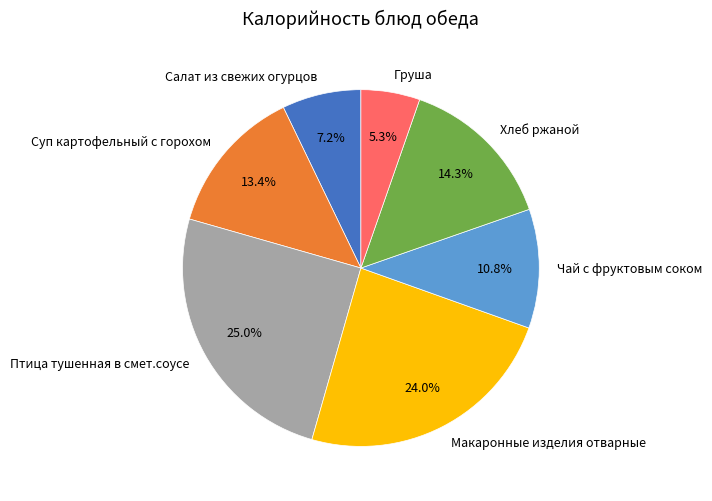

Is there any slice that represents more than half of the pie?

No